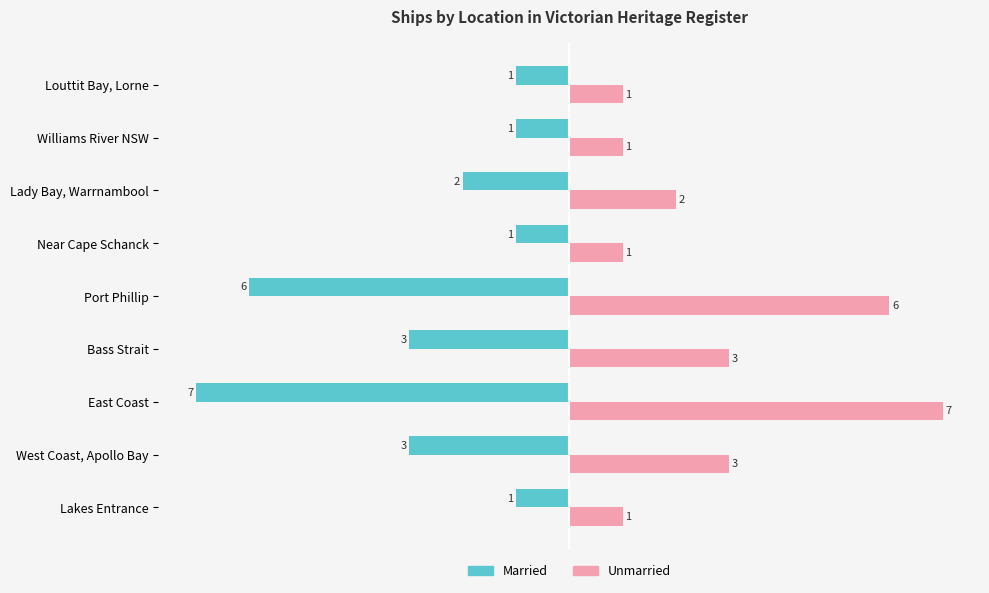

List the series in order of their peak value, highest first.

Unmarried, Married